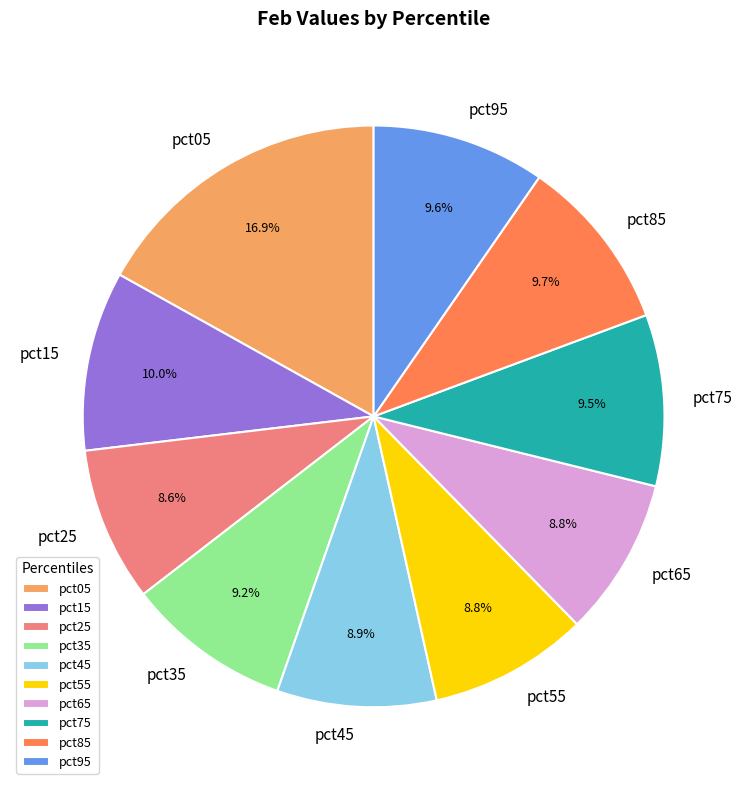

What percentage is NOT represented by pct65?

91.2%